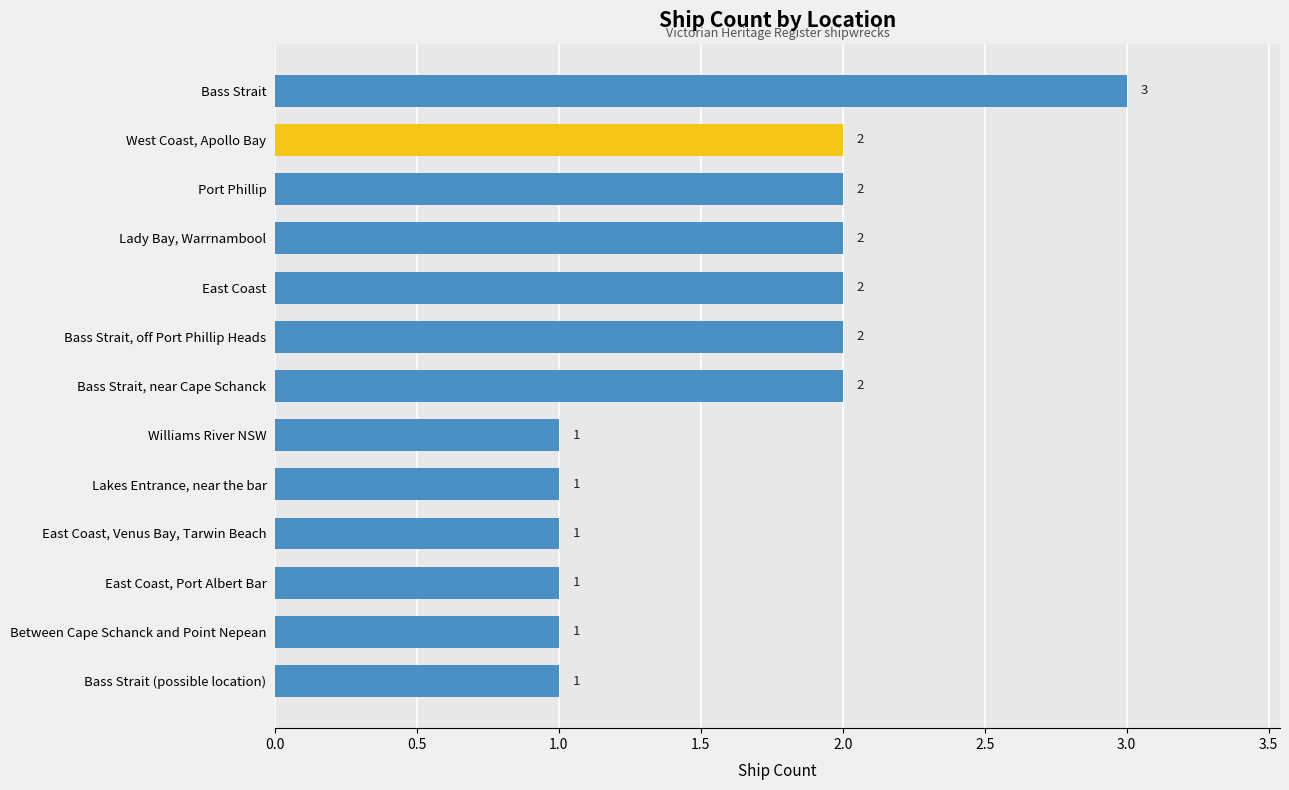

How many distinct data groups are displayed?

1